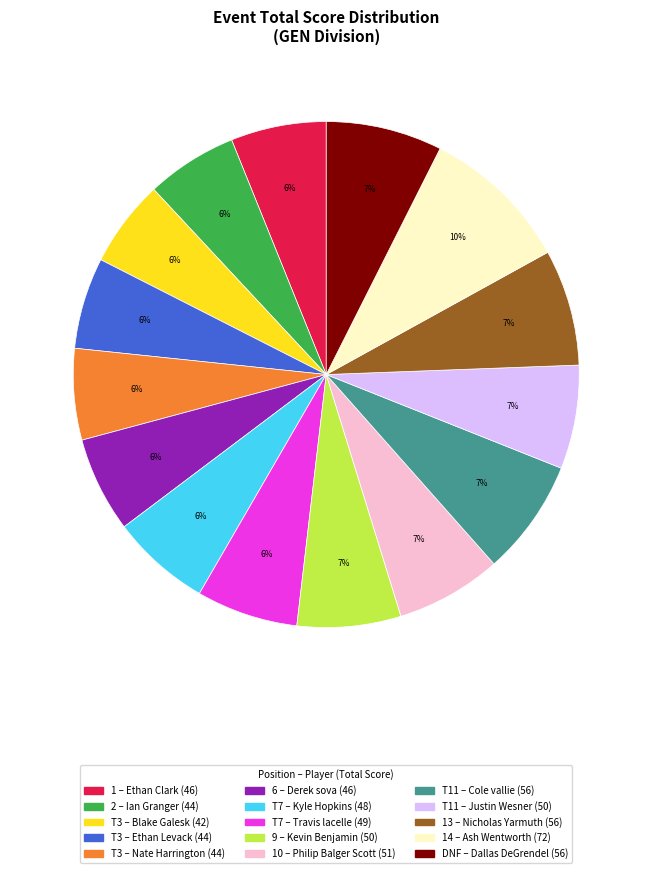

Is there a majority slice in this chart?

No